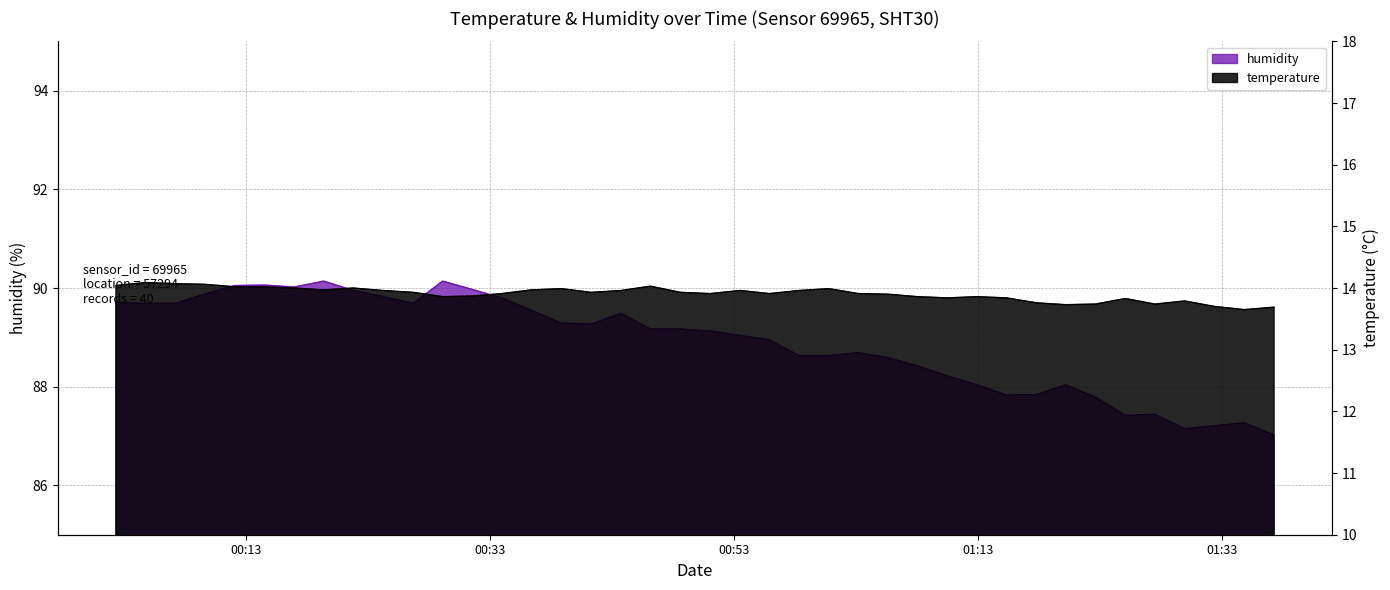

How many lines are shown in the chart?

2